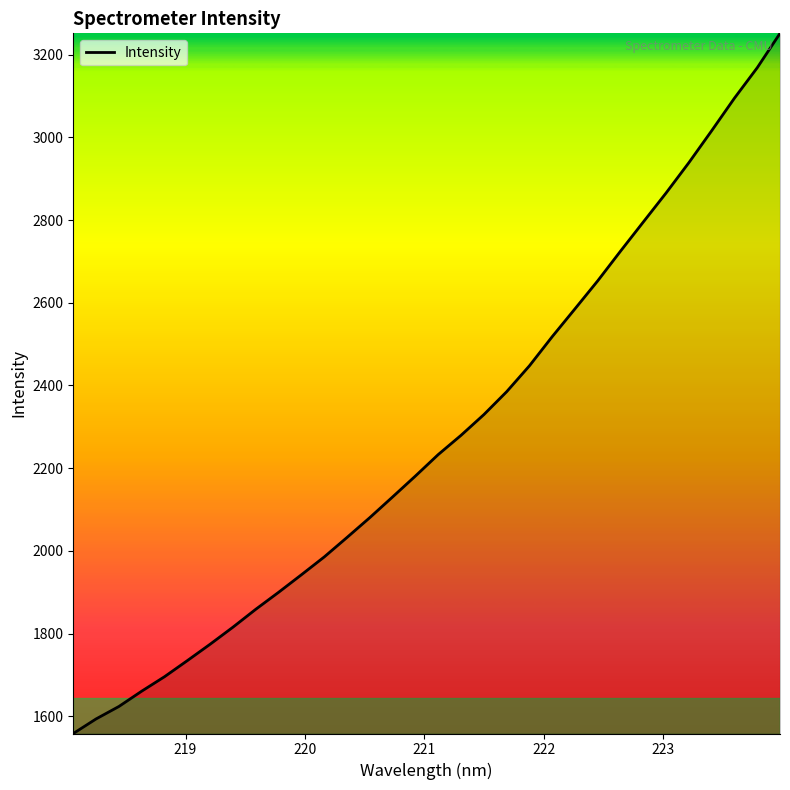

What is the minimum value shown in the chart?

1558.3